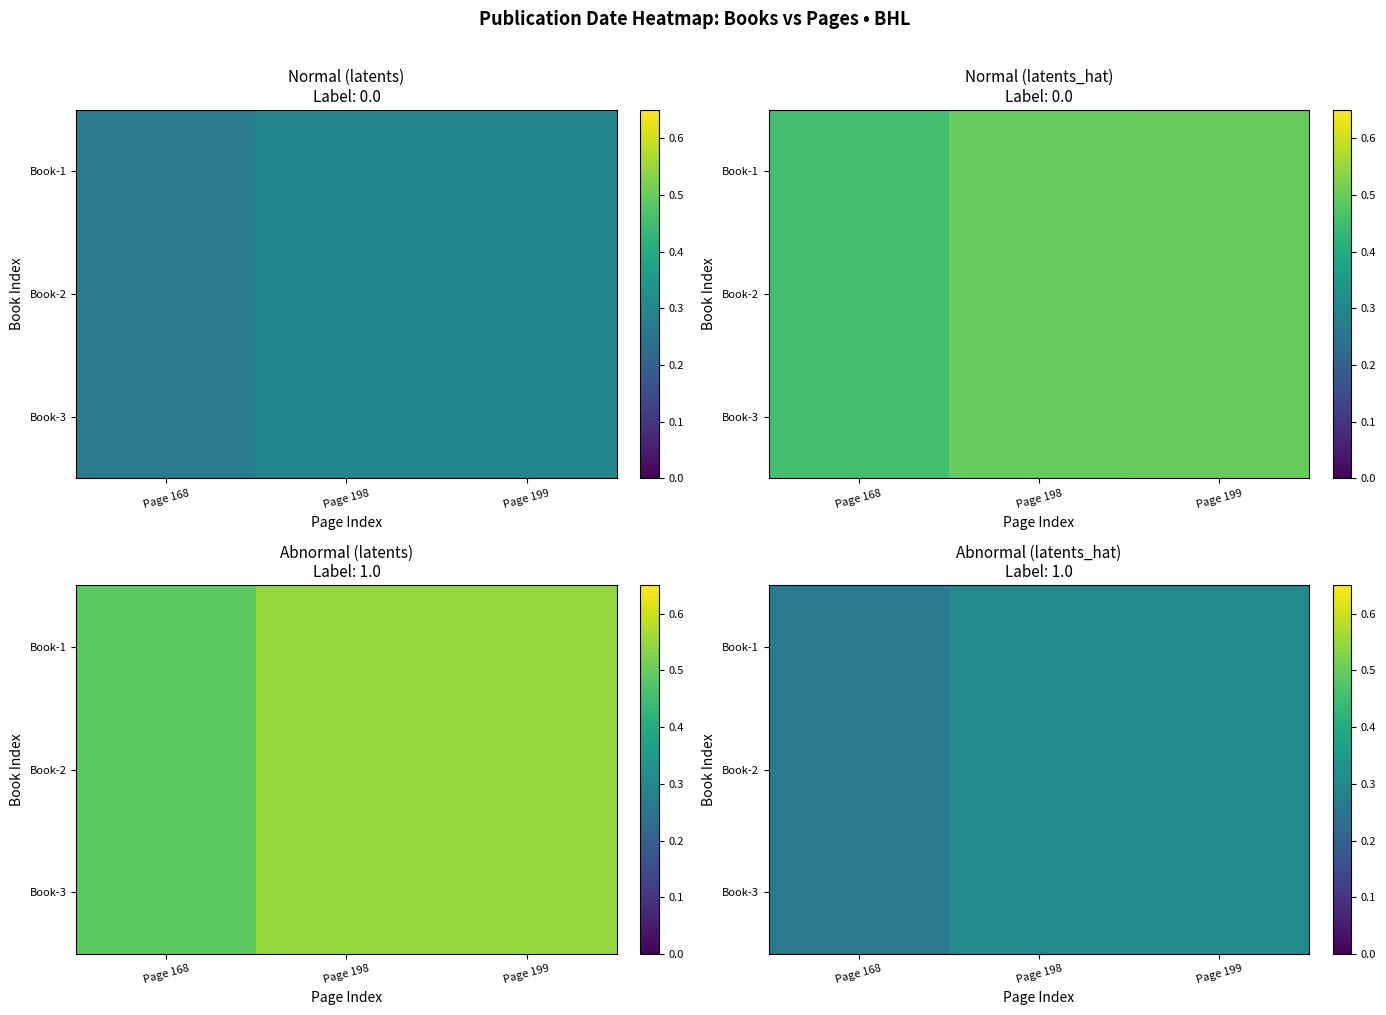

At how many categories does at least one series exceed 0?

3